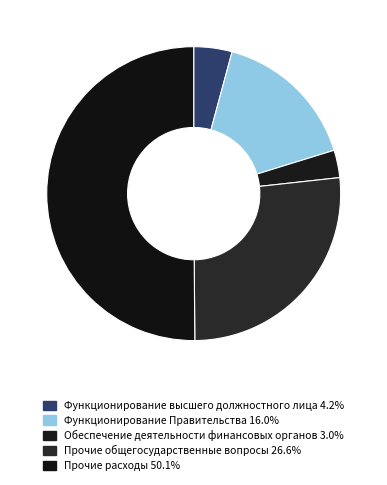

How many slices are in this pie chart?

5